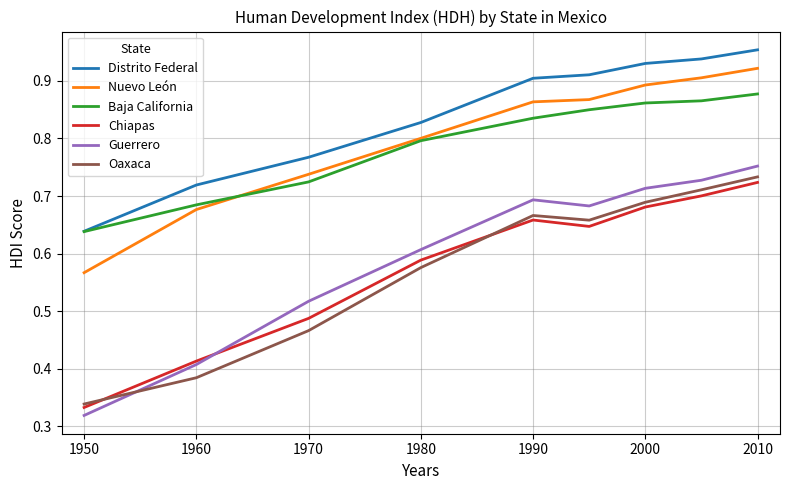

True or false: Distrito Federal and Nuevo León intersect in this chart.

False